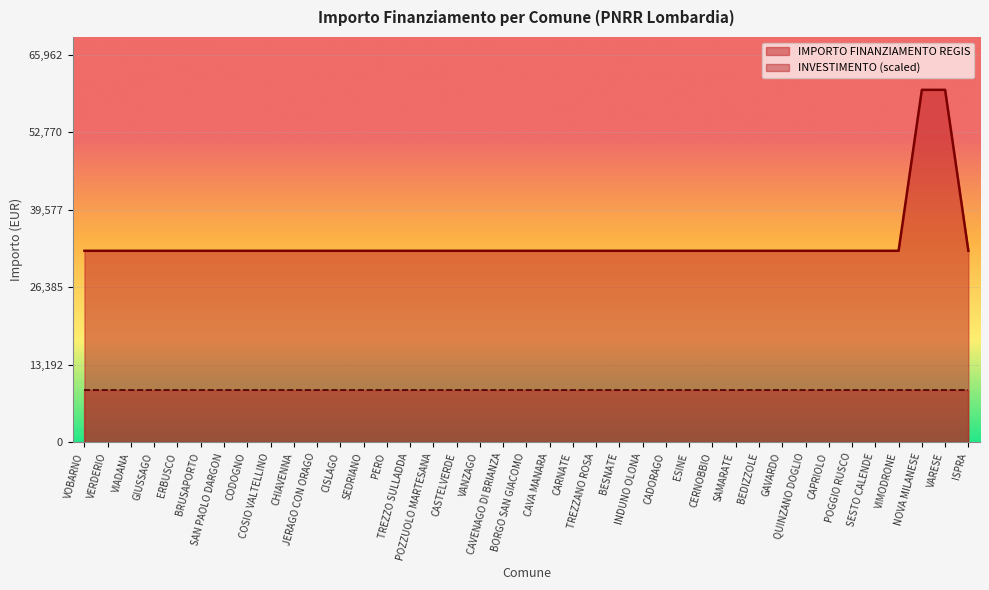

How many lines are shown in the chart?

2